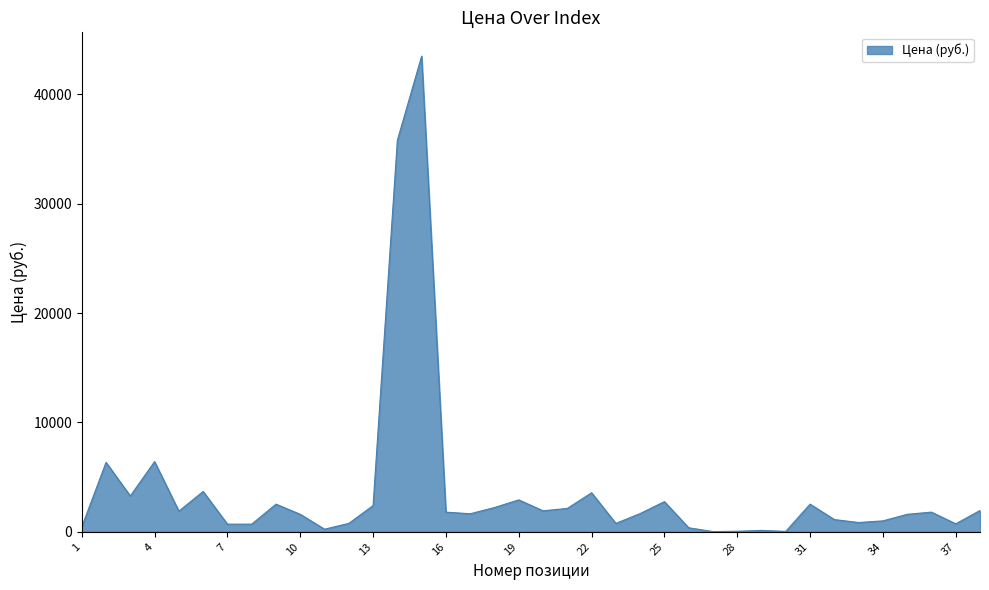

What is the maximum value shown in the chart?

43500